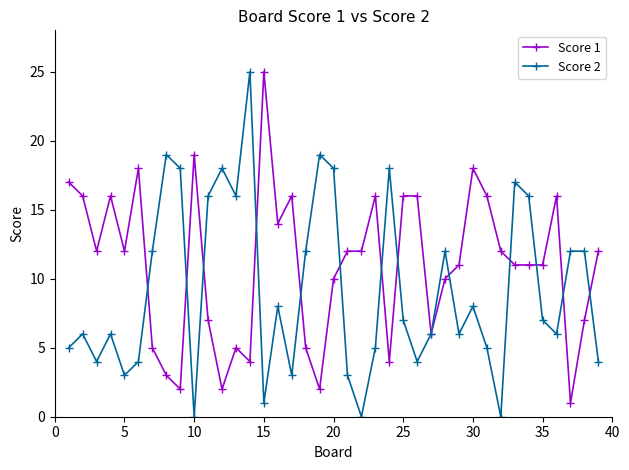

Rank the series by their average value, from highest to lowest.

Score 1, Score 2